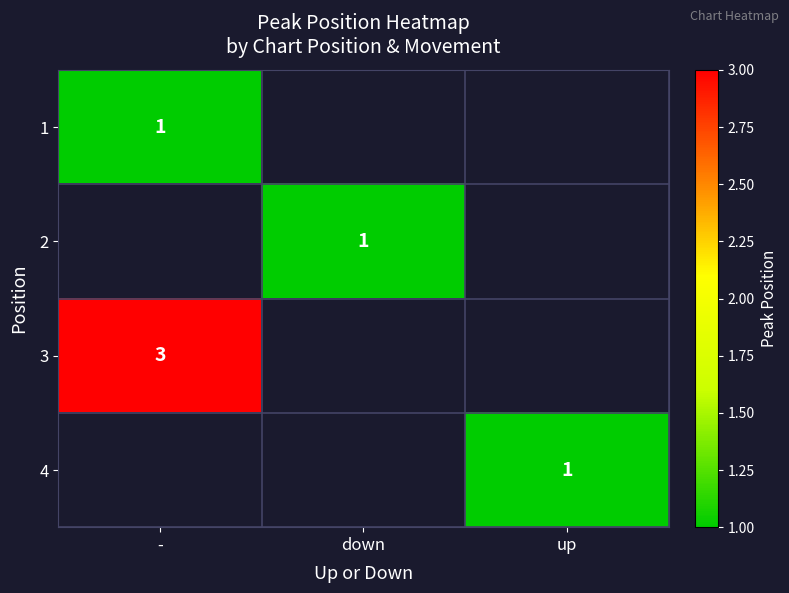

The value of 1 at - is 1. True or false?

True